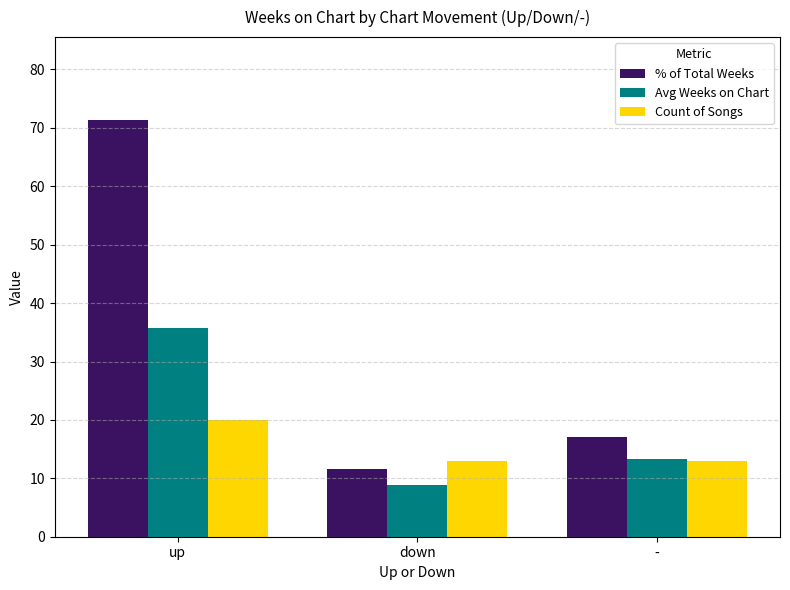

What are all the series names shown in the legend?

% of Total Weeks, Avg Weeks on Chart, Count of Songs